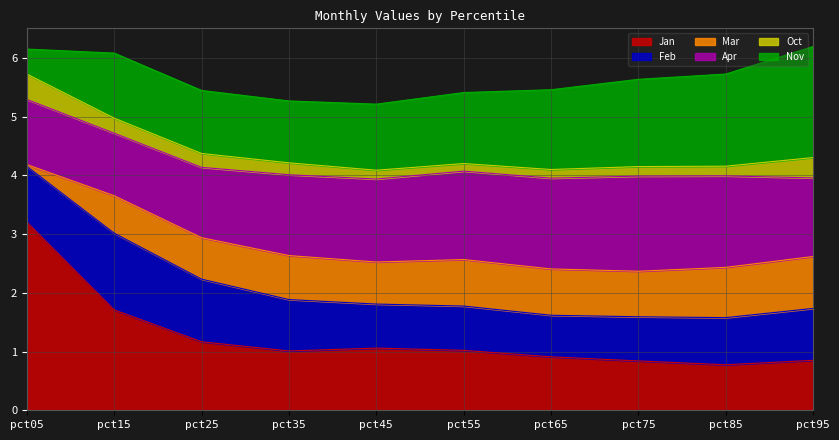

Is the value of Mar at pct35 greater than the value of Nov at pct55?

No